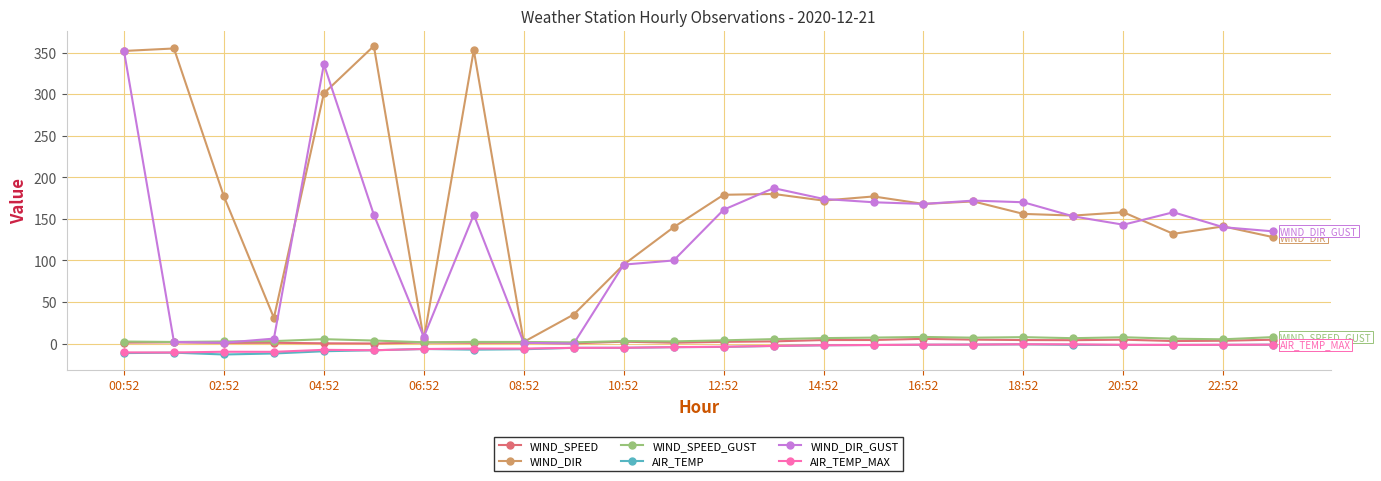

True or false: WIND_DIR_GUST has more than 1 points higher than both neighbors.

True